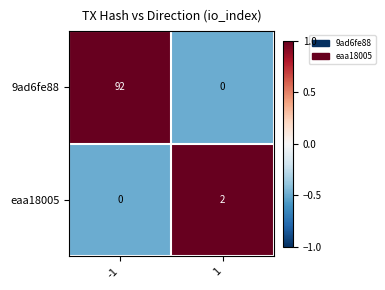

True or false: 9ad6fe88 has a value of 29 at -1.

False